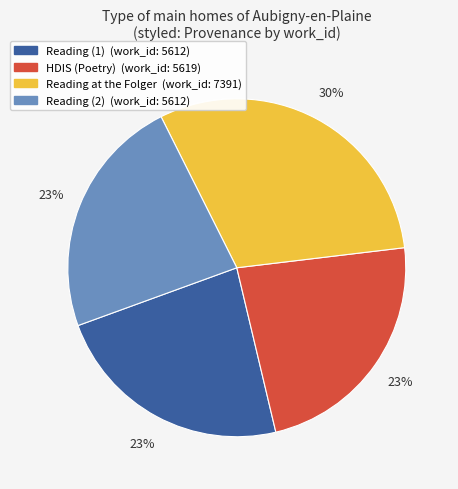

To the nearest percent, what is the difference between the largest and smallest slice percentages?

7%